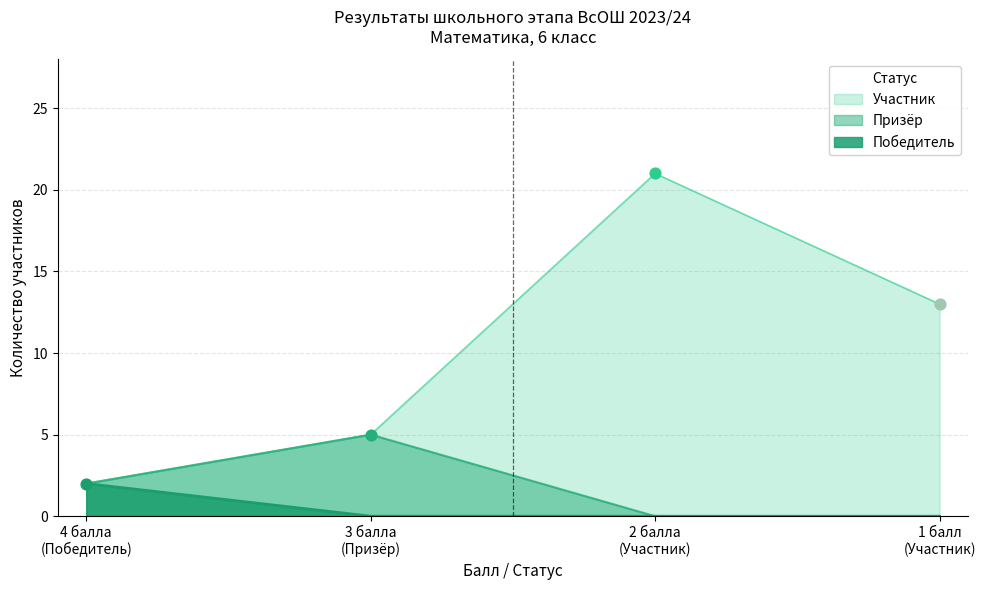

Which series contains the highest Y value?

Участник